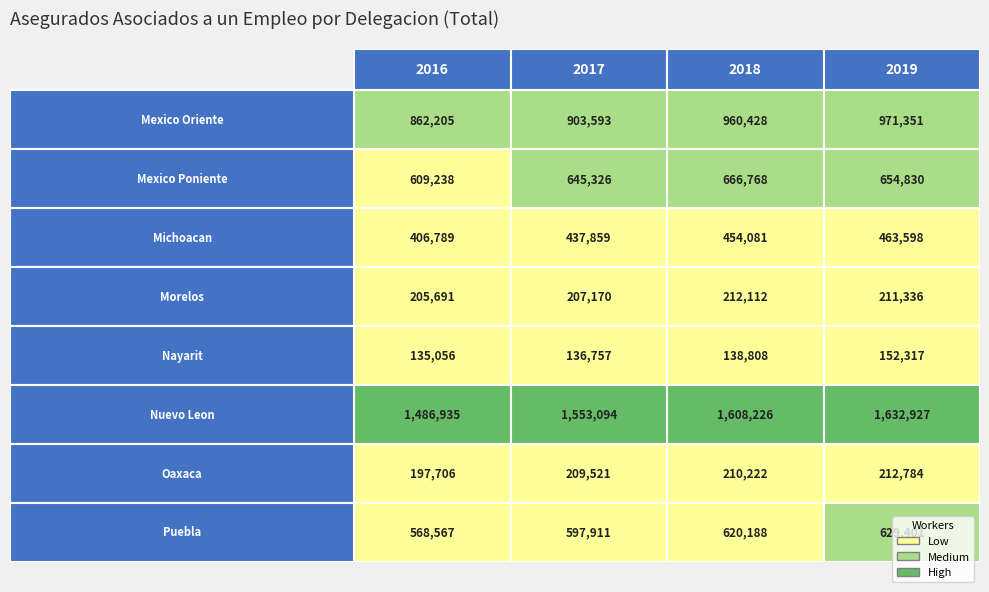

Is the value of Nayarit at 2018 greater than the value of Oaxaca at 2017?

No